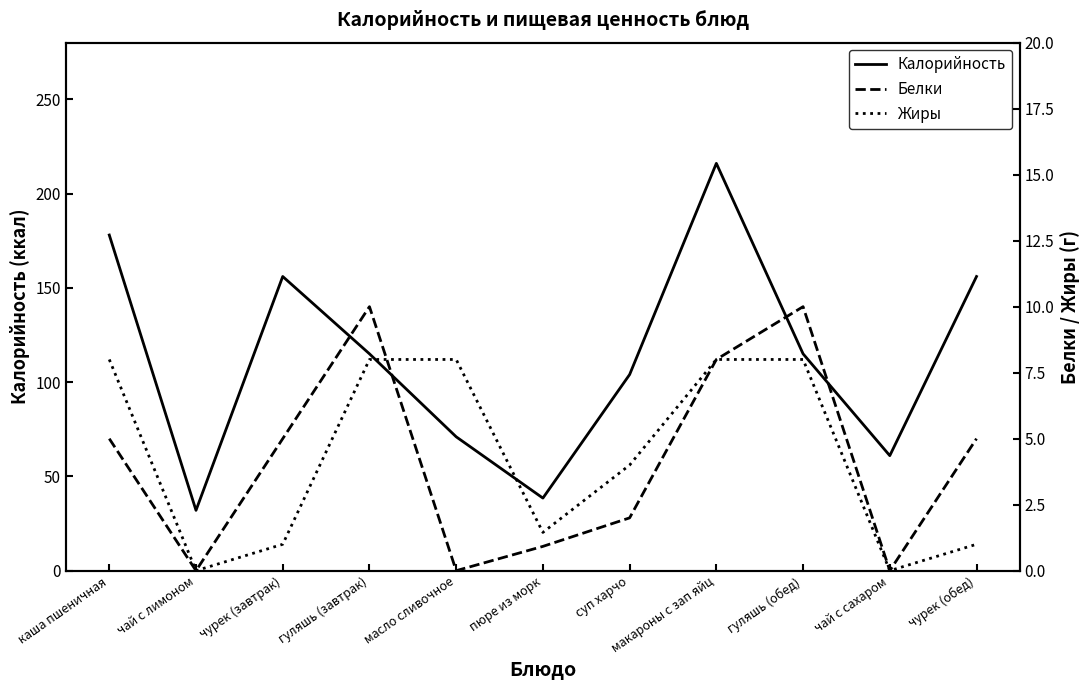

The value of Калорийность at гуляшь (завтрак) is 115.0. True or false?

True